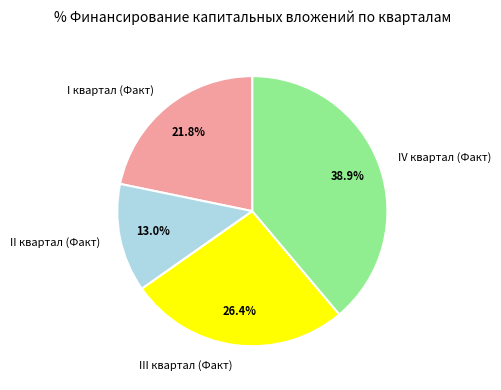

Does III квартал (Факт) represent more than half of the total?

No